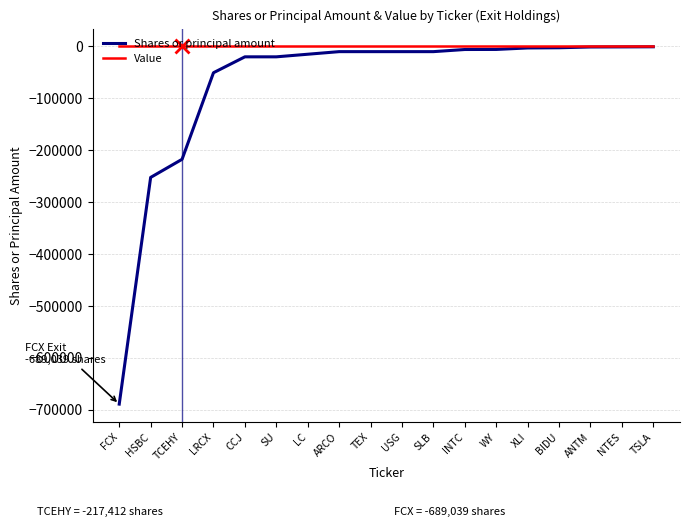

Which series has the largest range (max minus min)?

Shares or principal amount